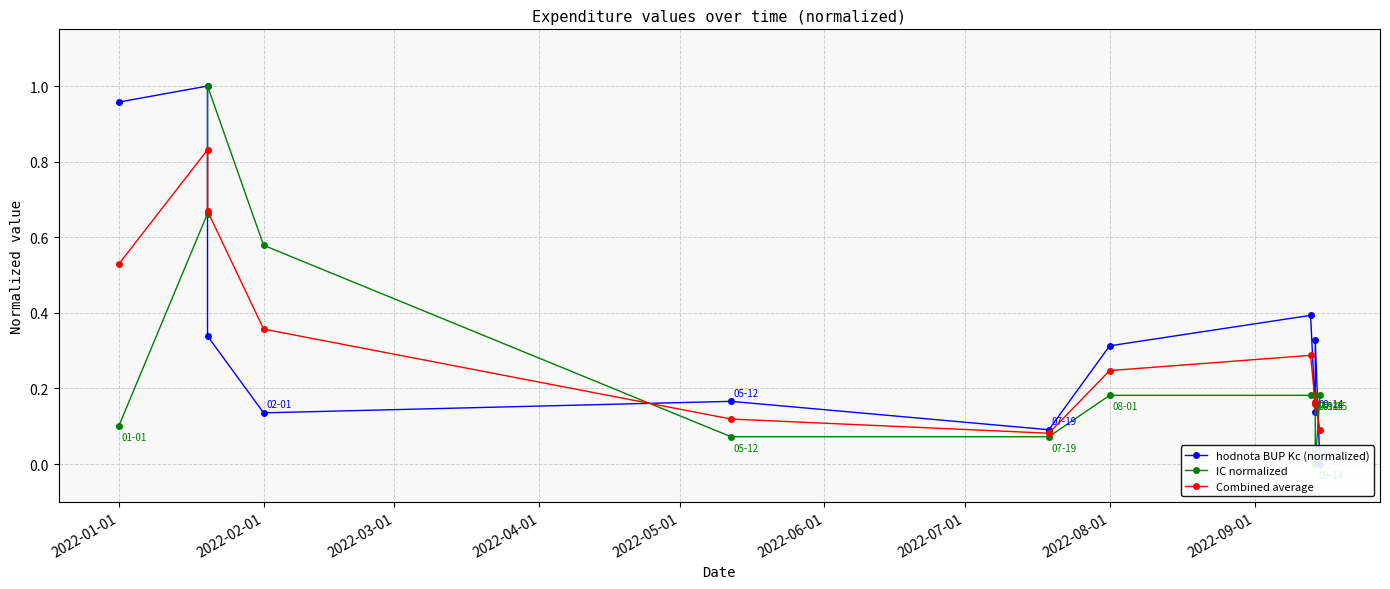

Which series has the largest total across all categories?

hodnota BUP Kc (normalized)